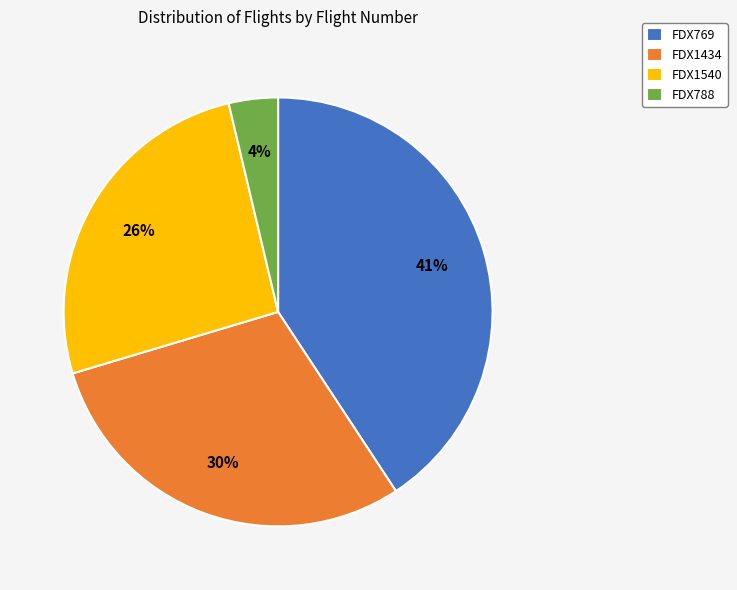

Which slice is the largest?

FDX769